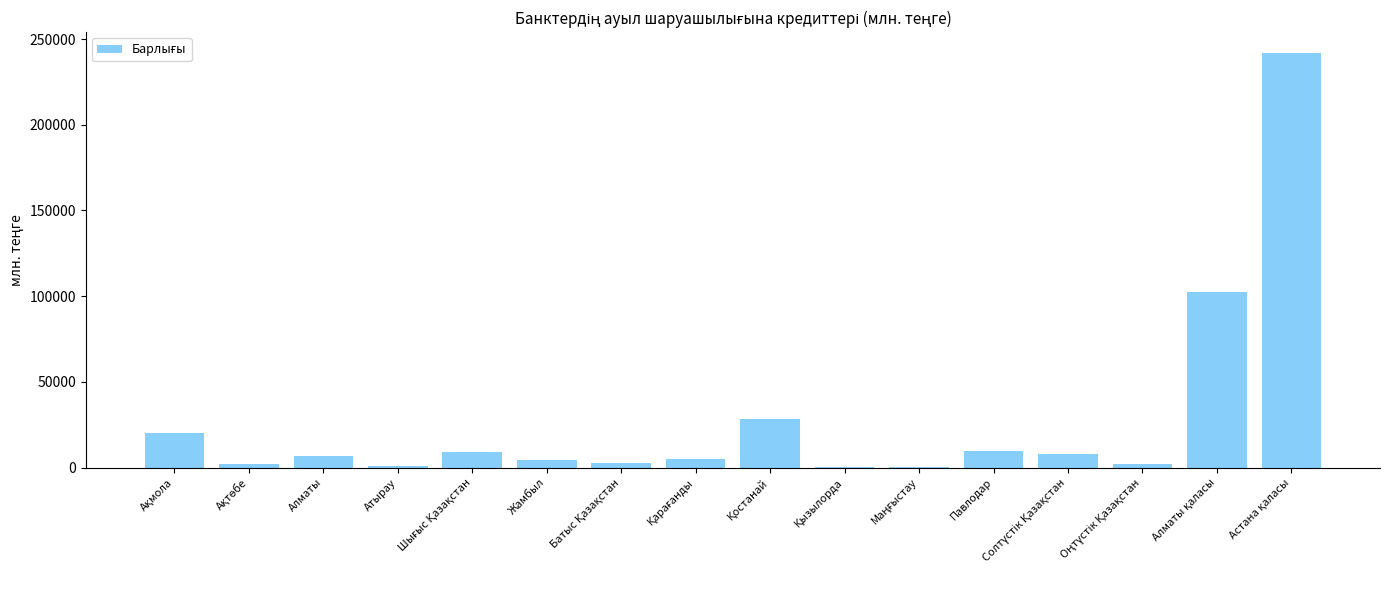

What is the sum of all values?

444462.5